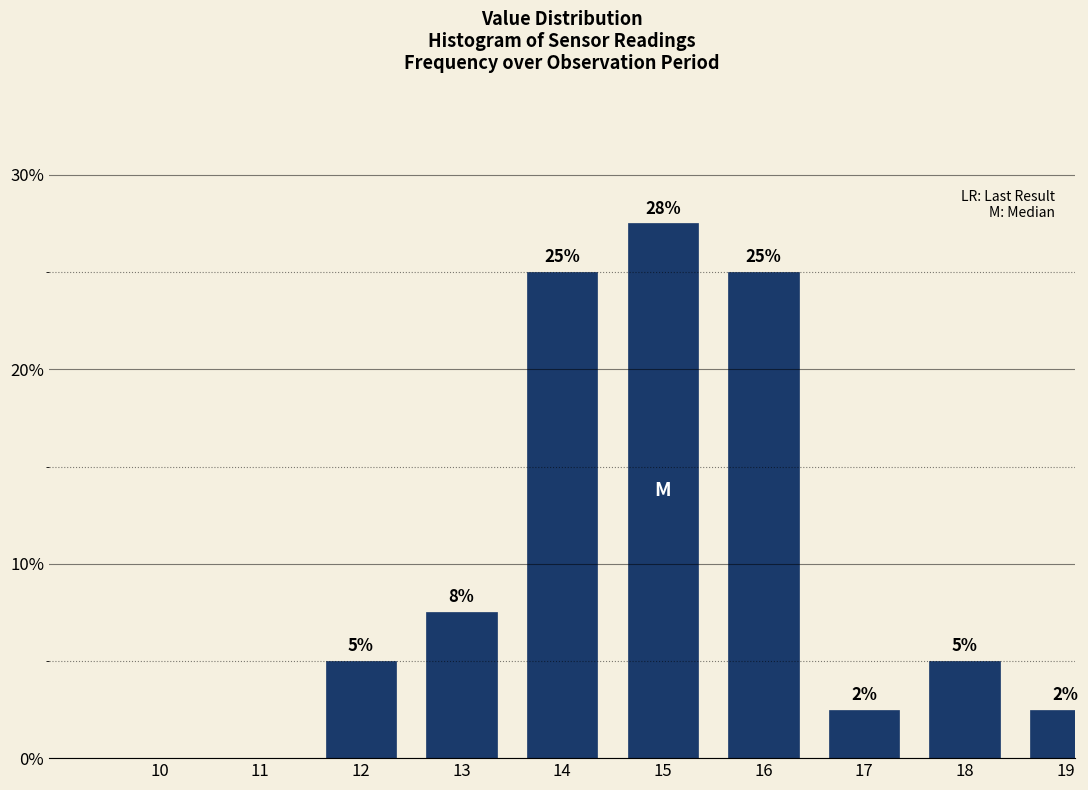

At which label is the value closest to 13?

13